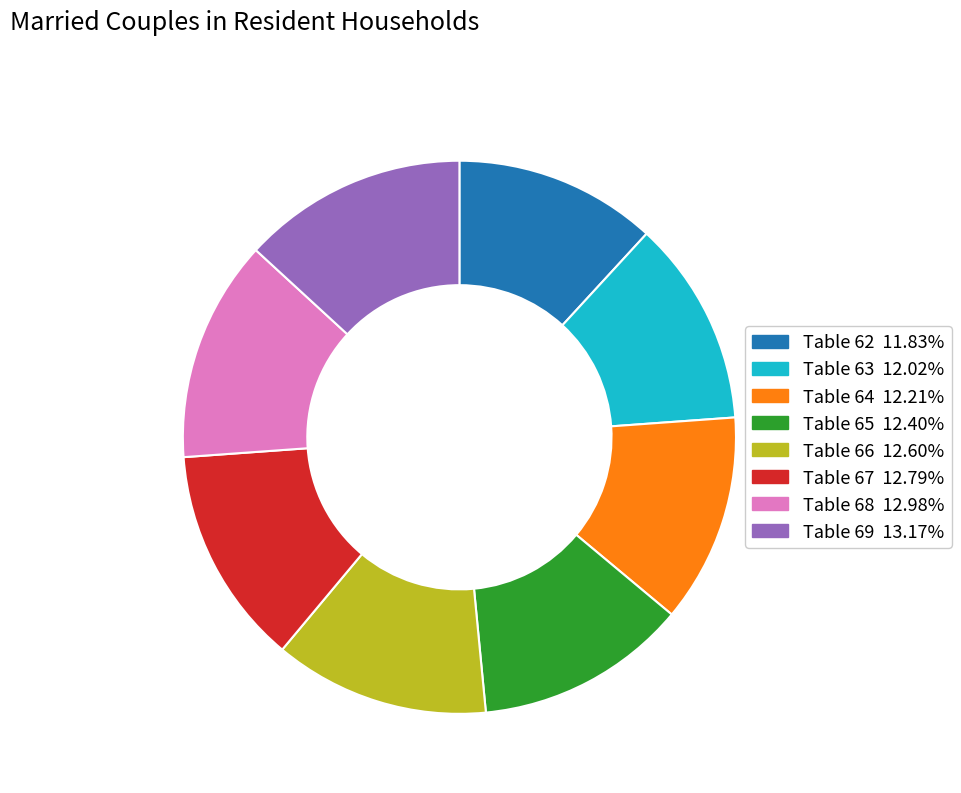

Is there a majority slice in this chart?

No